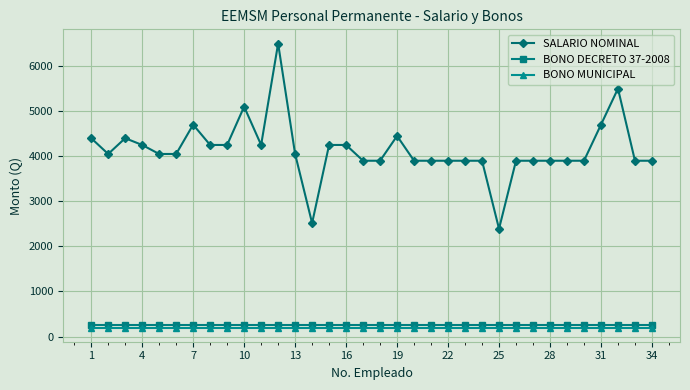

True or false: SALARIO NOMINAL has more than 0 interior local peaks.

True